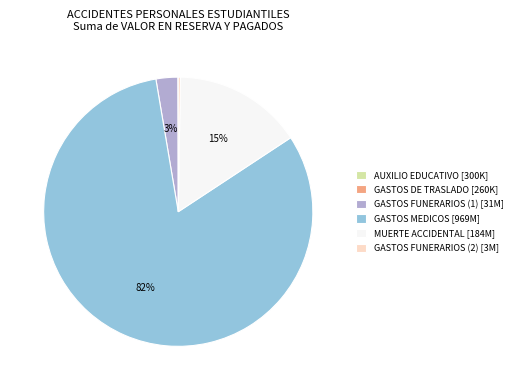

To the nearest percent, what is the combined percentage of GASTOS MEDICOS [969M] and MUERTE ACCIDENTAL [184M]?

97%